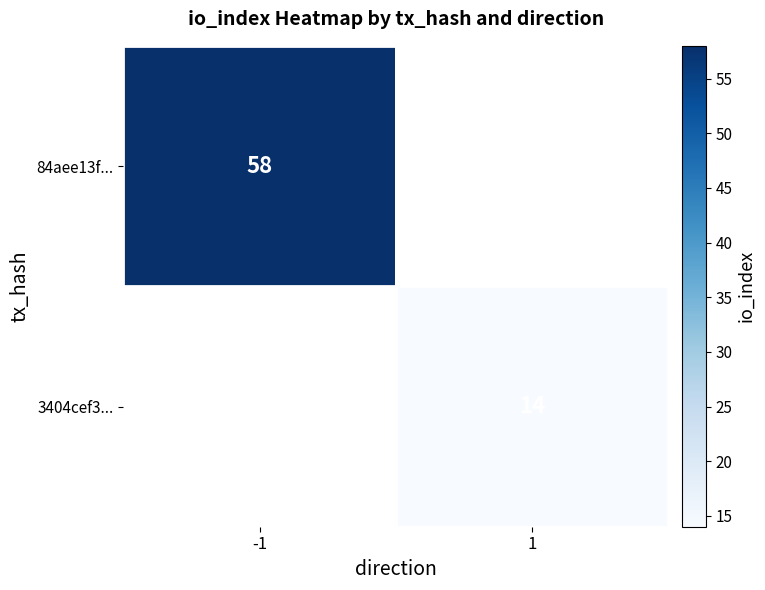

Count the number of data series in this chart.

2